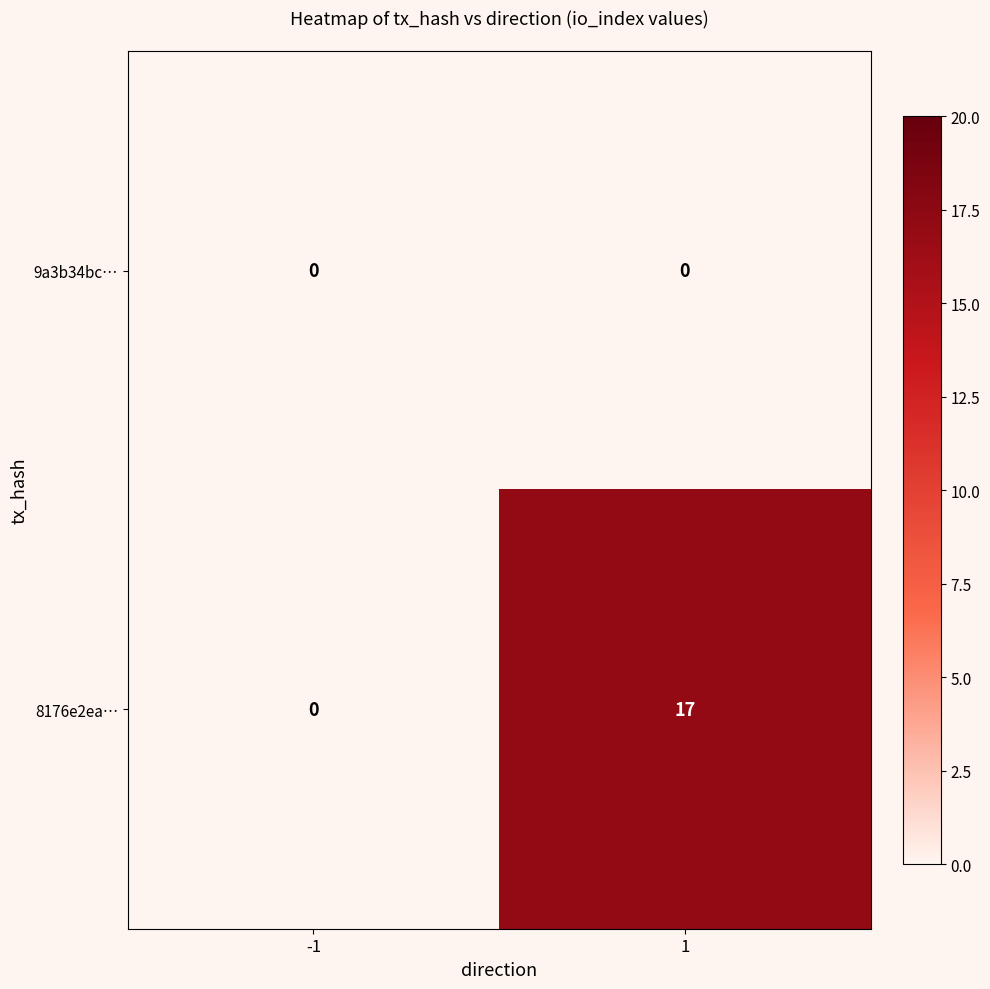

What is the total value across all series at 1?

17